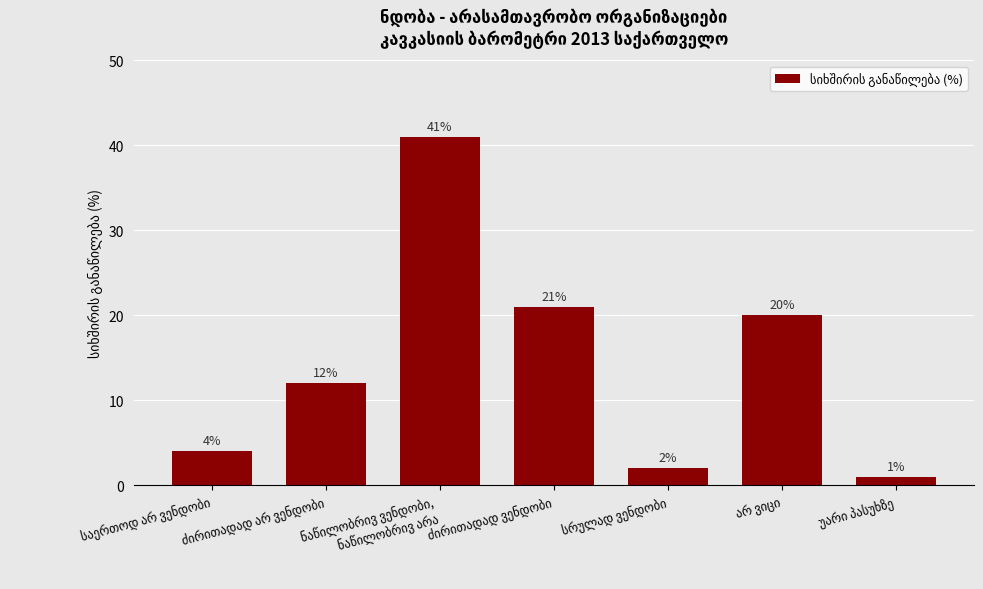

What is the value of the 5th bar from the left?

2